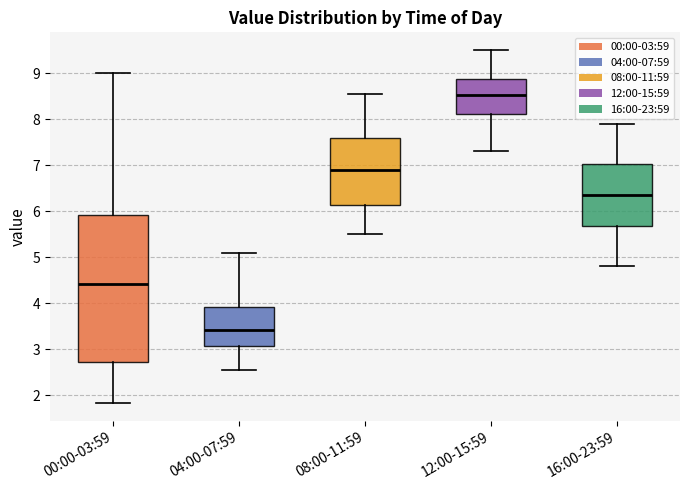

Reading left to right, read every box against the y-axis: the position of its median line, the range the box covers, and the ends of its whiskers. The values are not printed on the chart, so give them approximately, as read against the axis.

00:00-03:59: median 4.4, box 2.7 to 5.9, whiskers 1.8 to 9.0
04:00-07:59: median 3.4, box 3.1 to 3.9, whiskers 2.6 to 5.1
08:00-11:59: median 6.9, box 6.1 to 7.6, whiskers 5.5 to 8.6
12:00-15:59: median 8.5, box 8.1 to 8.9, whiskers 7.3 to 9.5
16:00-23:59: median 6.4, box 5.7 to 7.0, whiskers 4.8 to 7.9